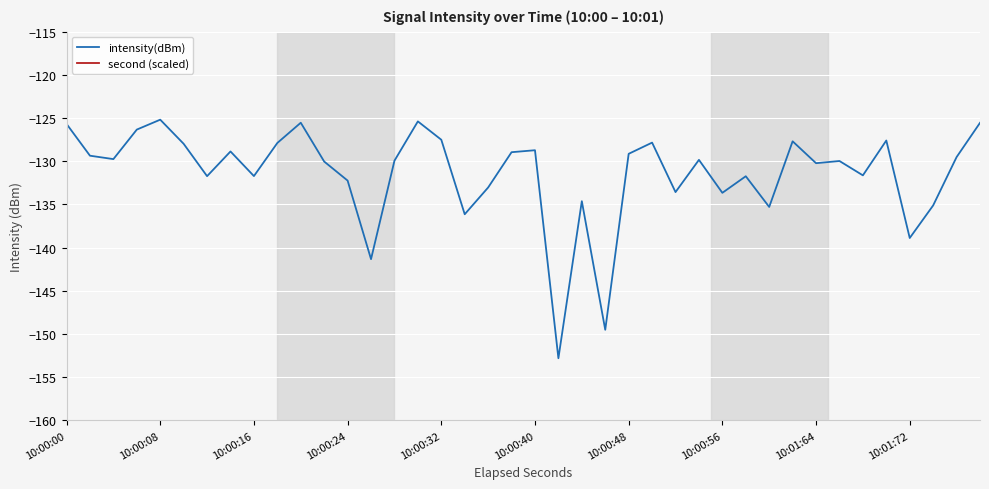

Where is the first local maximum for intensity(dBm)?

10:00:08